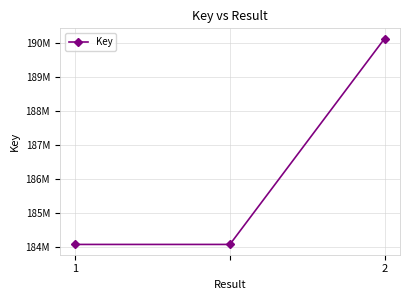

Does the chart display data point markers on the line(s)?

Yes